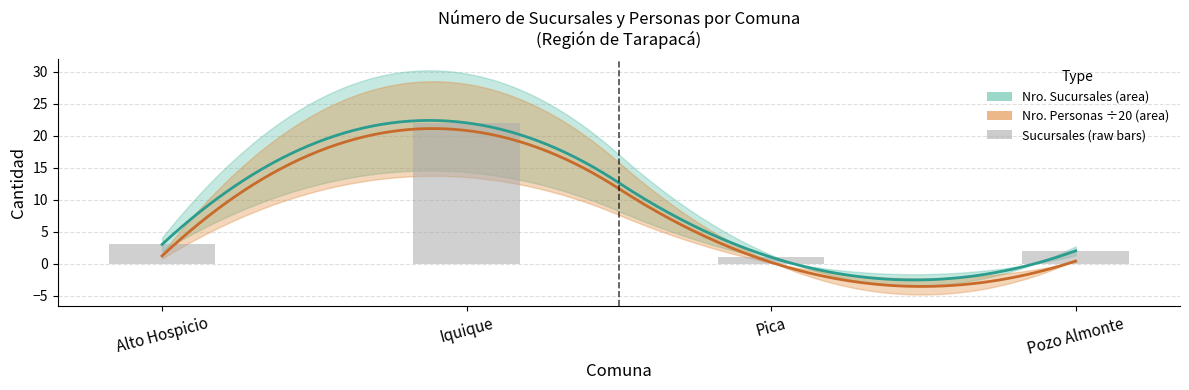

Reading left to right, what are all the values shown in this chart?

Alto Hospicio=3	Iquique=22	Pica=1	Pozo Almonte=2